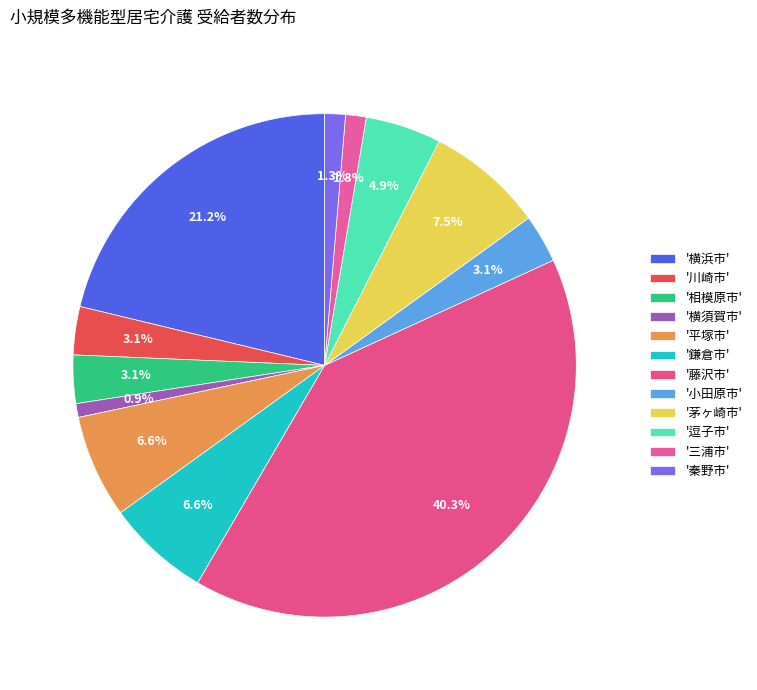

Count the number of slices in the pie.

12